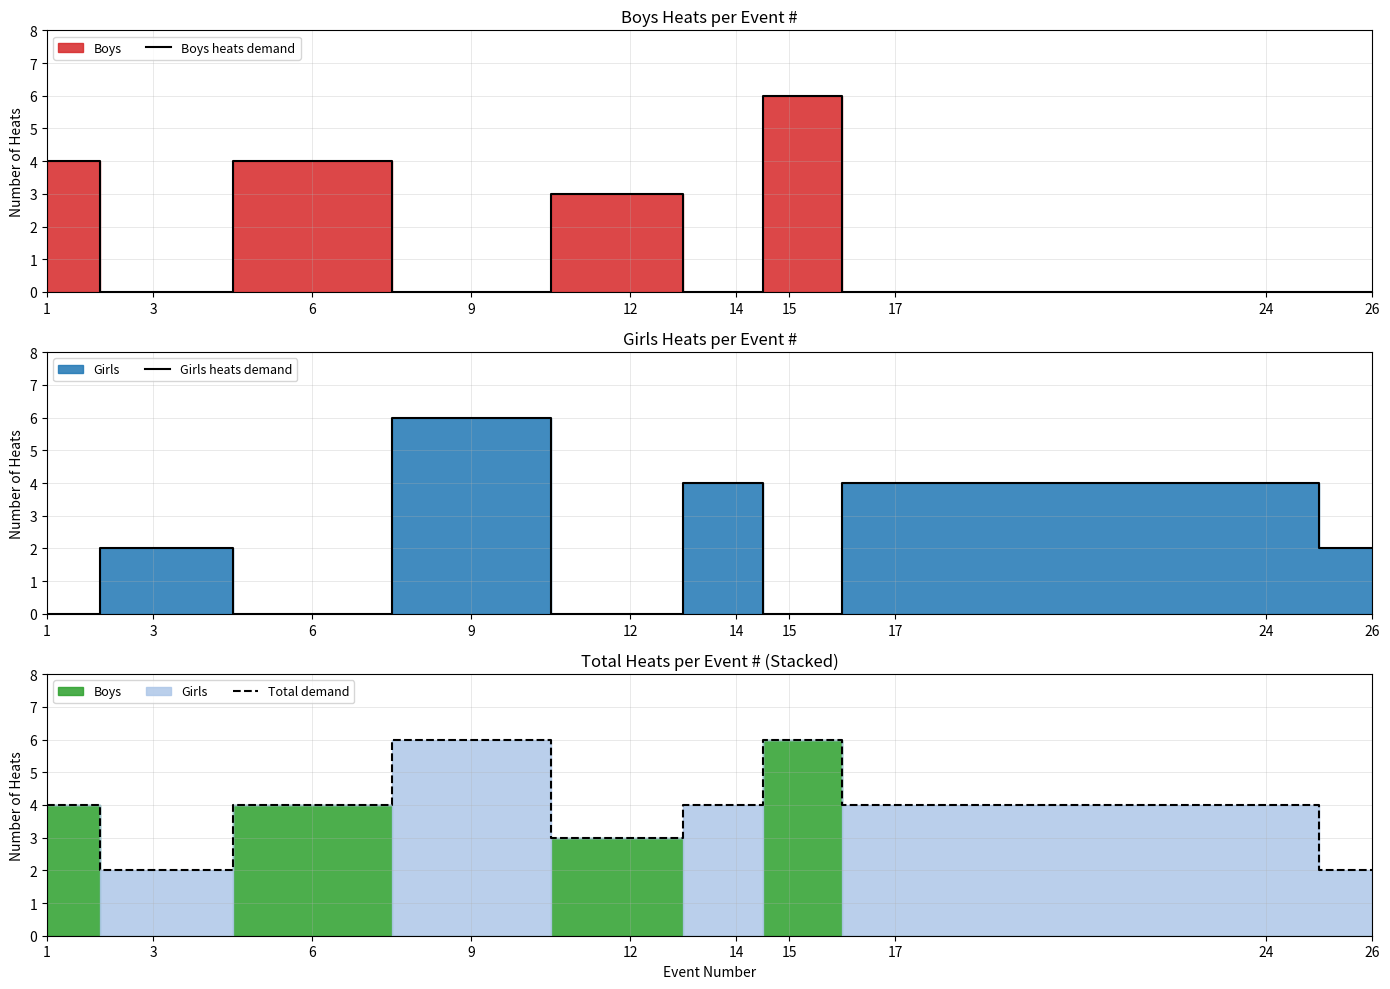

How many data points in Total demand are less than 4?

3